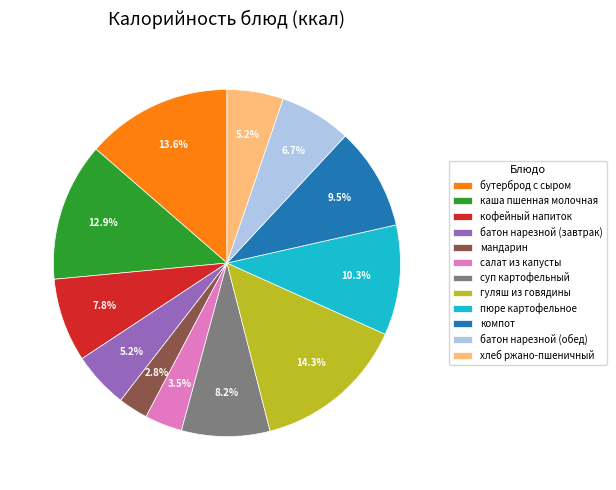

Is салат из капусты the majority of the pie?

No